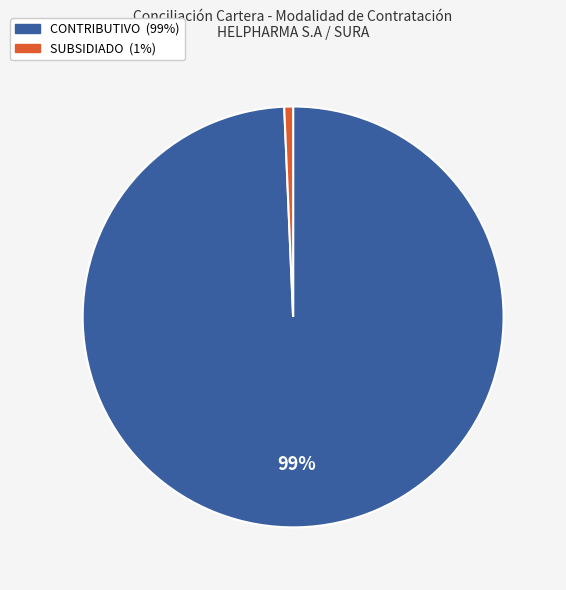

Is there a majority slice in this chart?

Yes